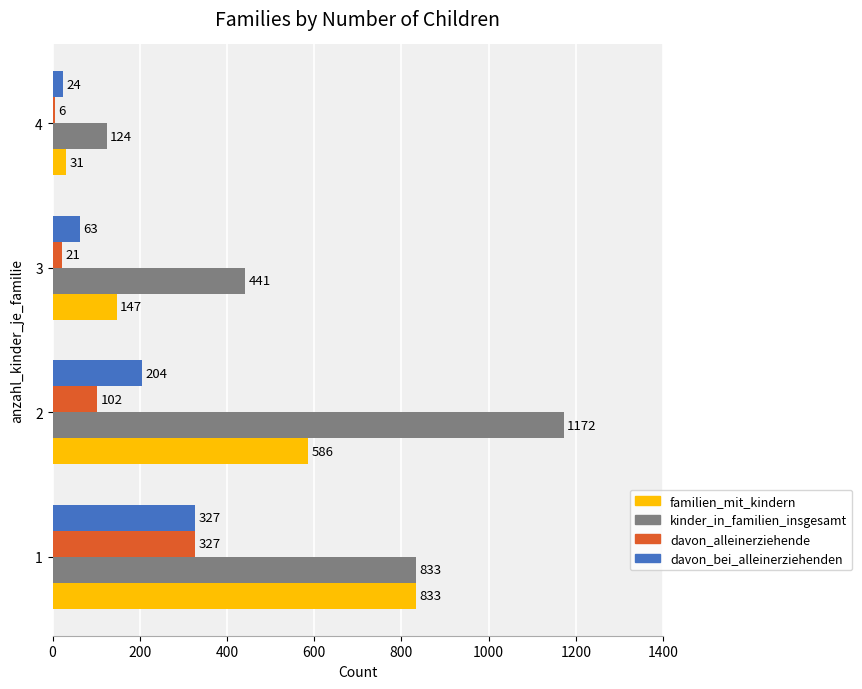

What value does the davon_alleinerziehende series have at 1, to the nearest 50?

350